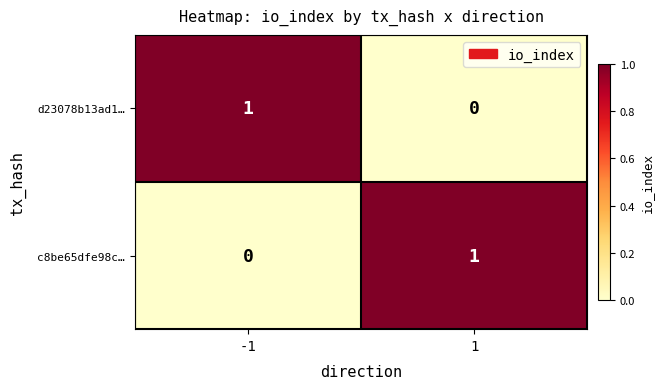

Is it true that d23078b13ad1… equals 1 at -1?

True